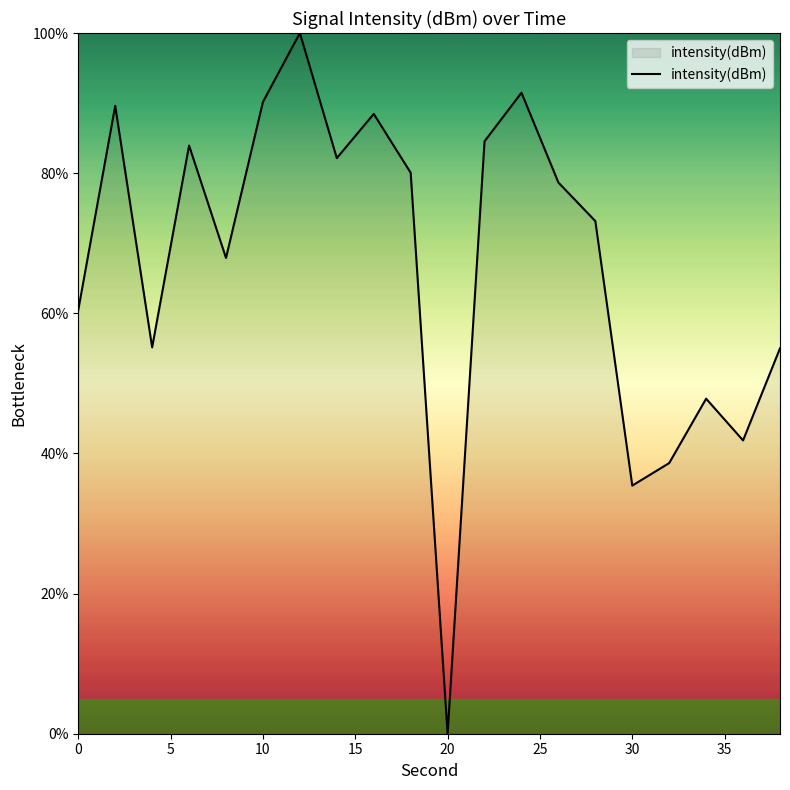

What is the difference between the maximum and minimum values?

100.0